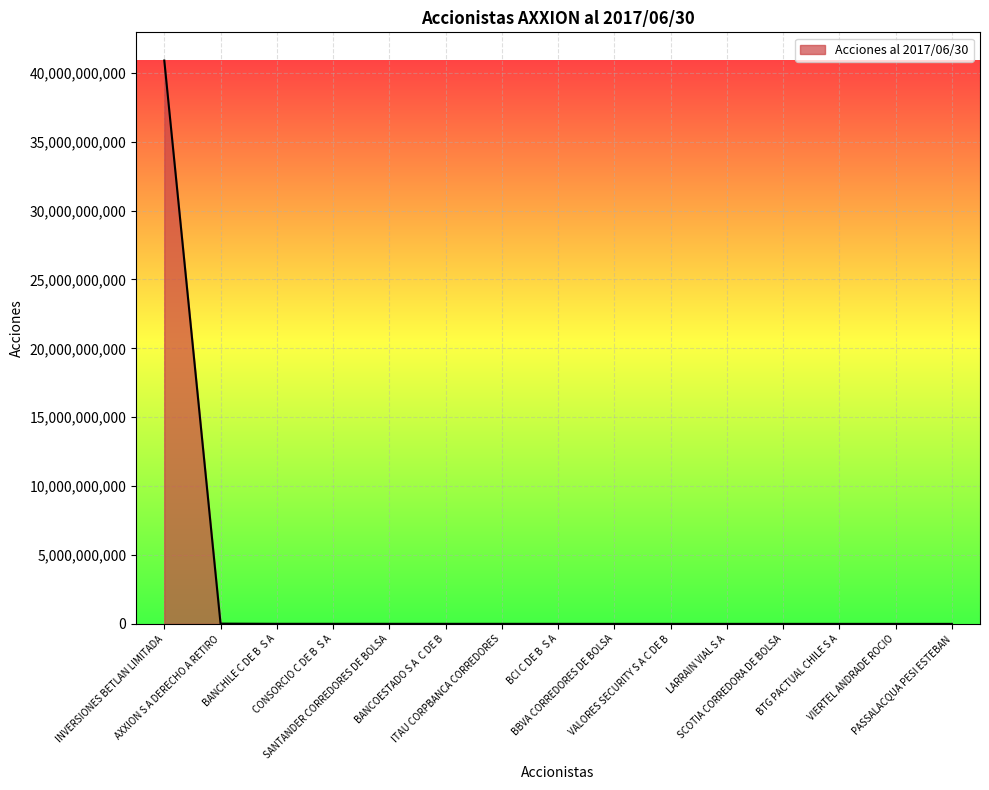

At which category does the chart reach its peak across all series?

INVERSIONES BETLAN LIMITADA